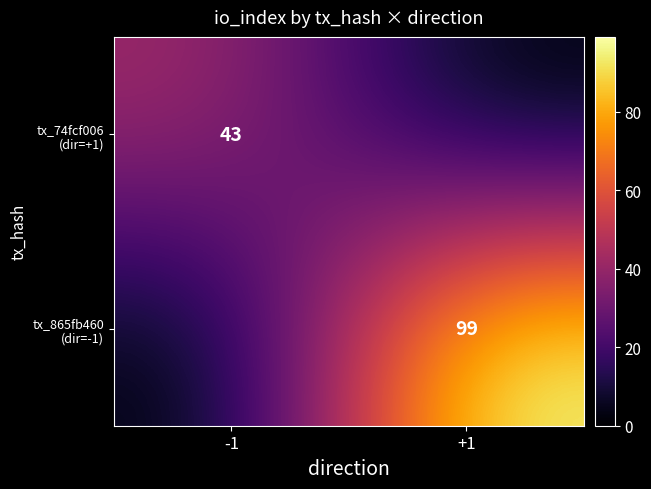

At -1, list the series in order from largest to smallest.

tx_74fcf006 (dir=+1), tx_865fb460 (dir=-1)